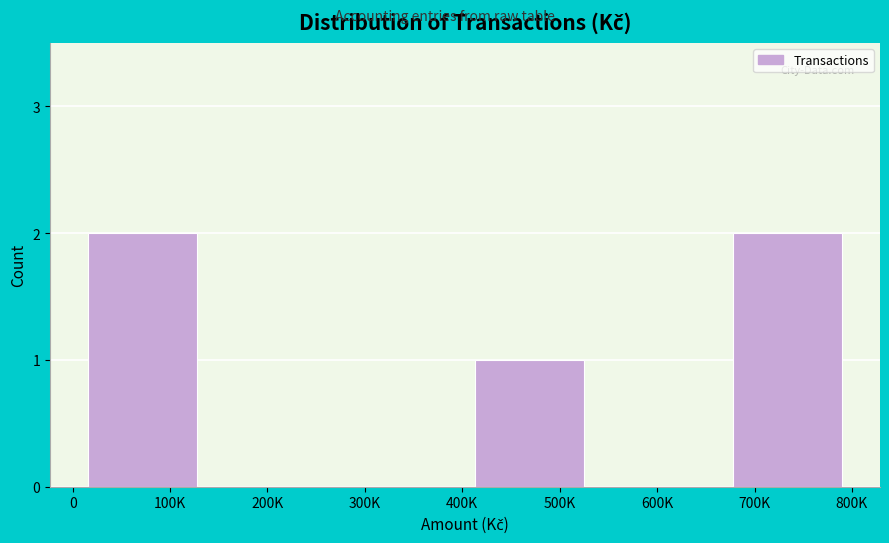

Reading left to right, what are all the values shown in this chart?

100K=2	200K=0	300K=0	500K=1	600K=0	700K=2